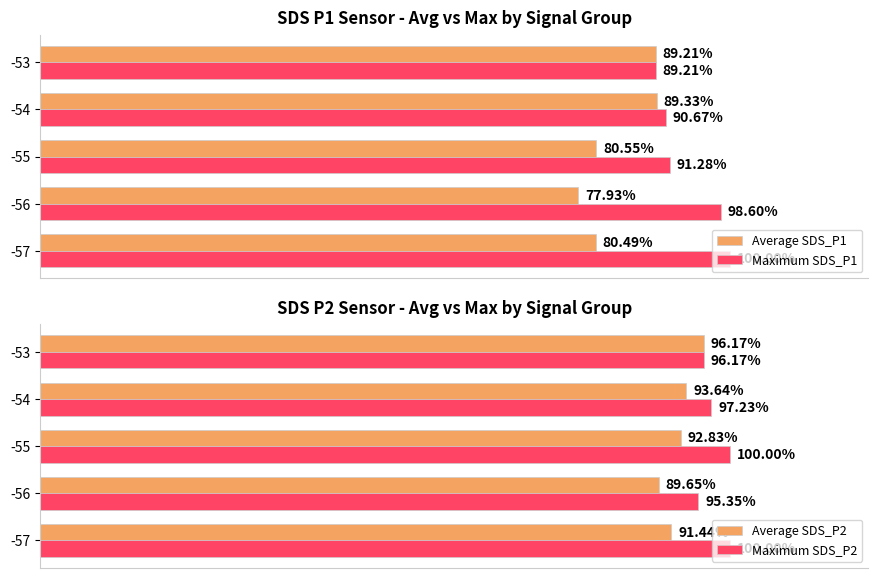

List the labels in order of Average SDS_P1 value, largest first.

-54, -53, -55, -57, -56